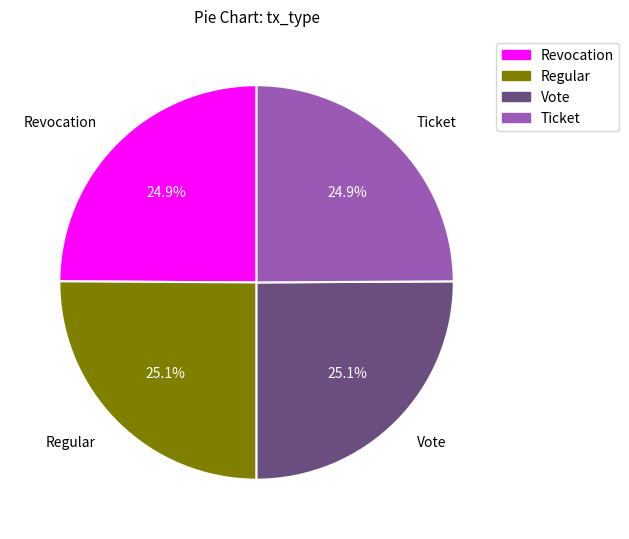

To the nearest percent, what portion does Revocation represent?

25%